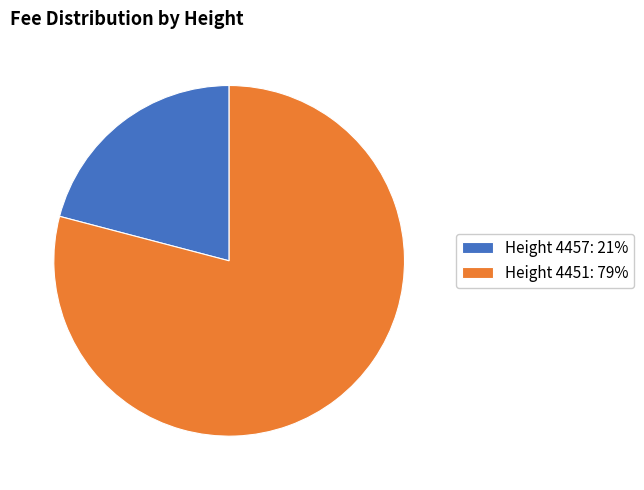

What is the largest slice in the pie chart?

Height 4451: 79%